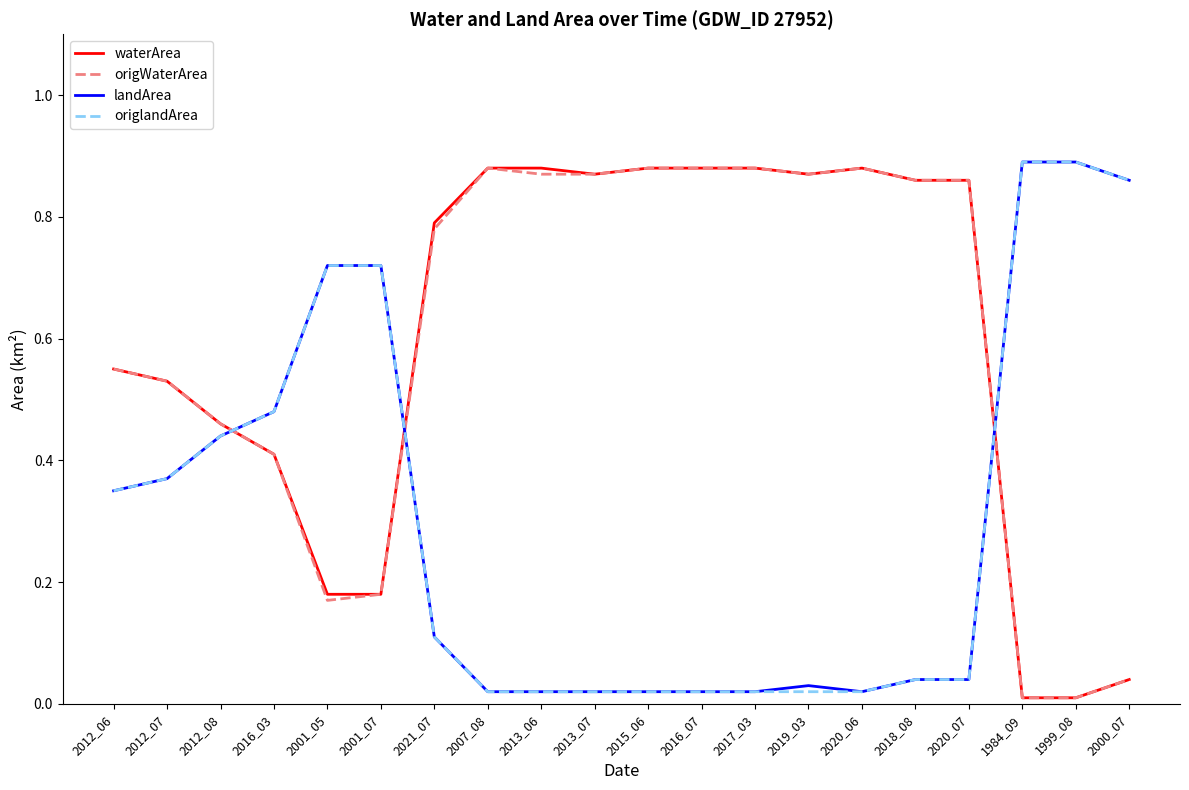

The origlandArea series shows 0.0 at 2016_07. True or false?

True